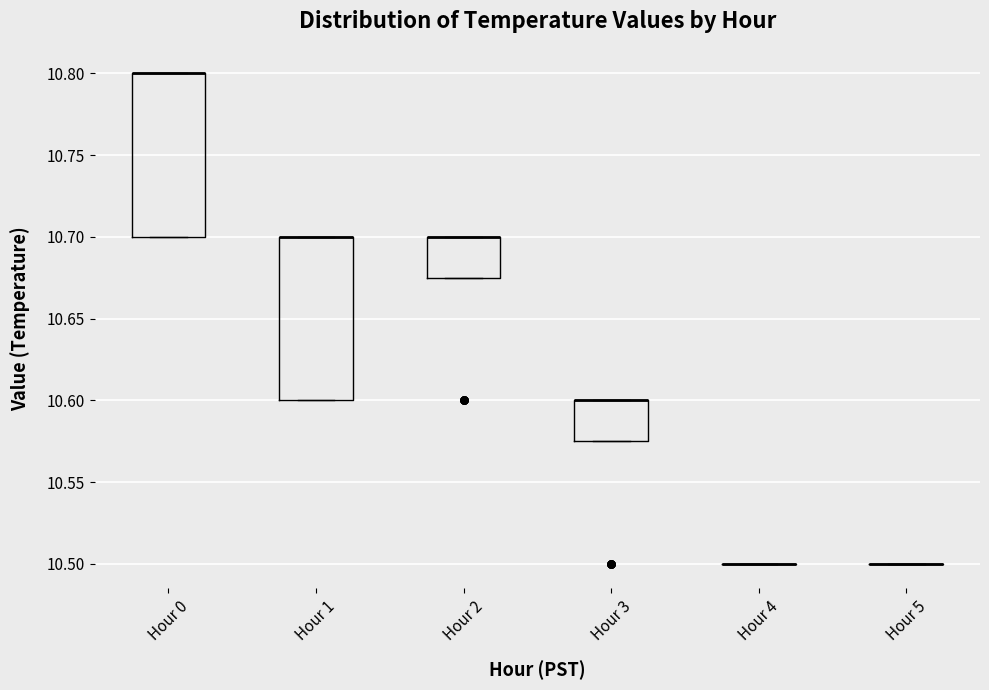

Where is the upper edge of the box for Hour 1 on the y-axis? The values are not printed on the chart, so give them approximately, as read against the axis.

10.700